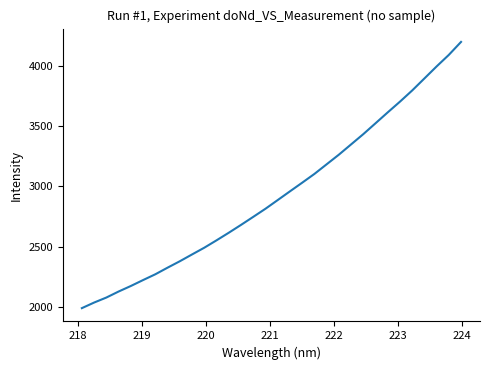

What is the maximum value shown in the chart?

4197.6